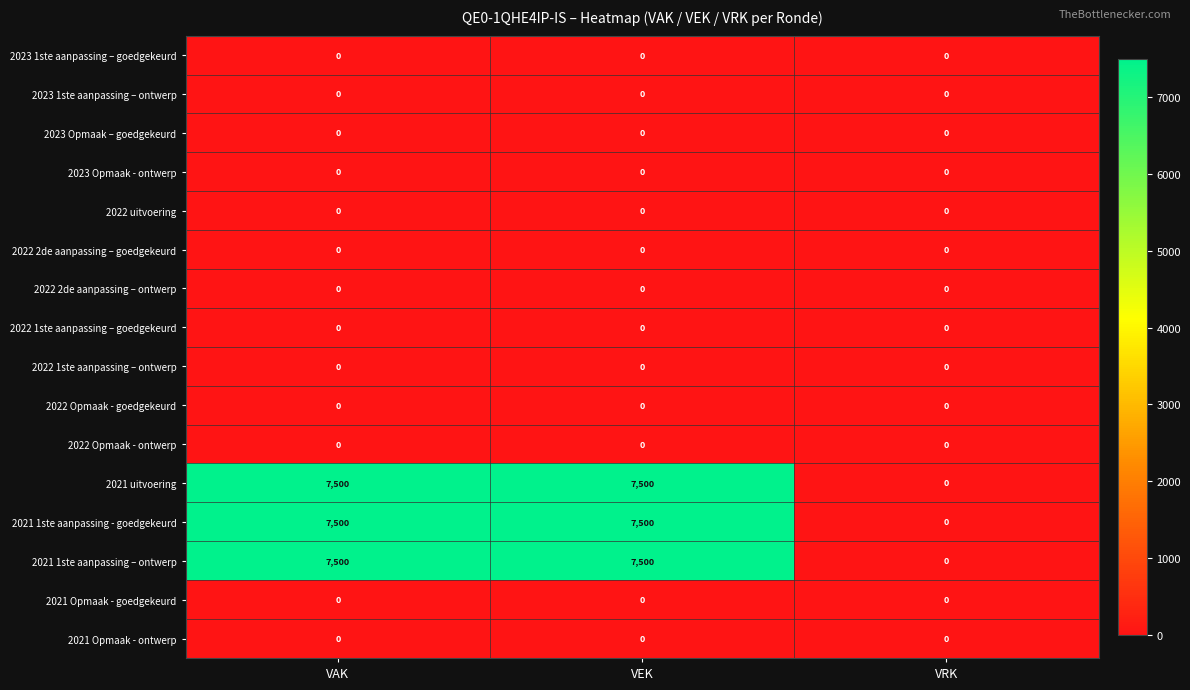

What is the average value of the 2021 uitvoering series?

5000